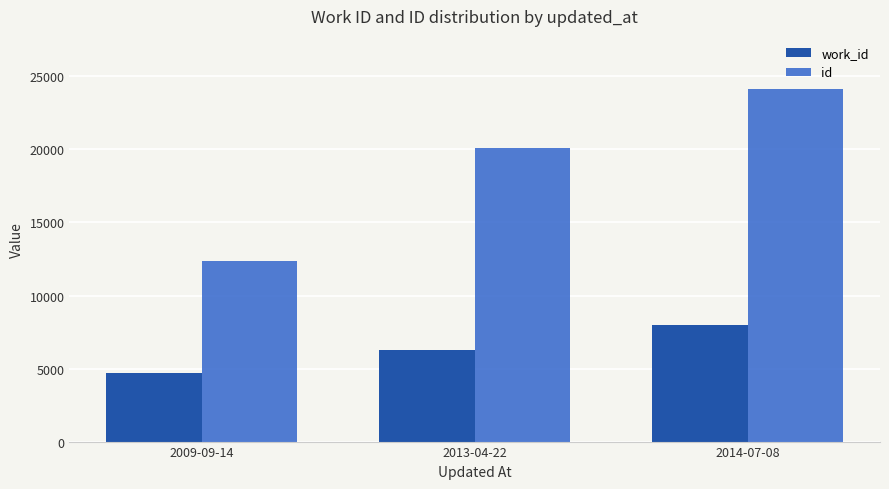

Which series has the largest total across all categories?

id